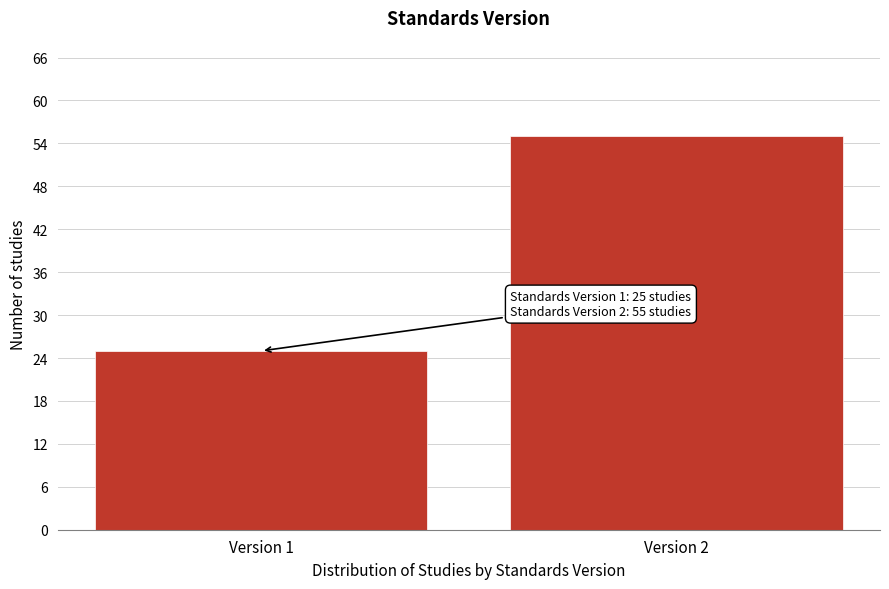

Reading left to right, what are all the values shown in this chart?

Version 1=25	Version 2=55